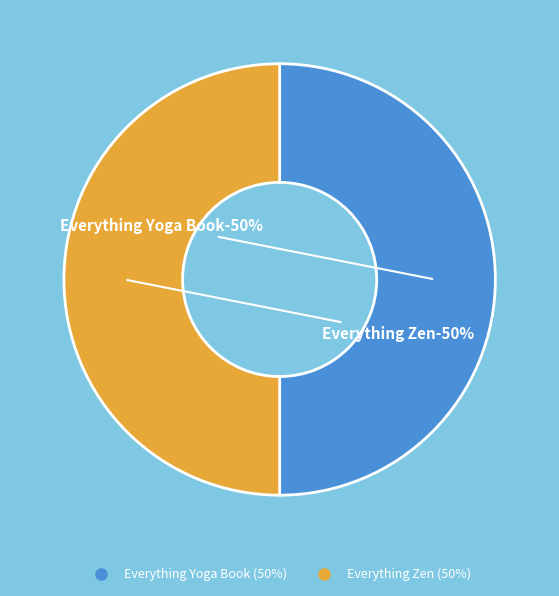

How many segments does this pie chart have?

2